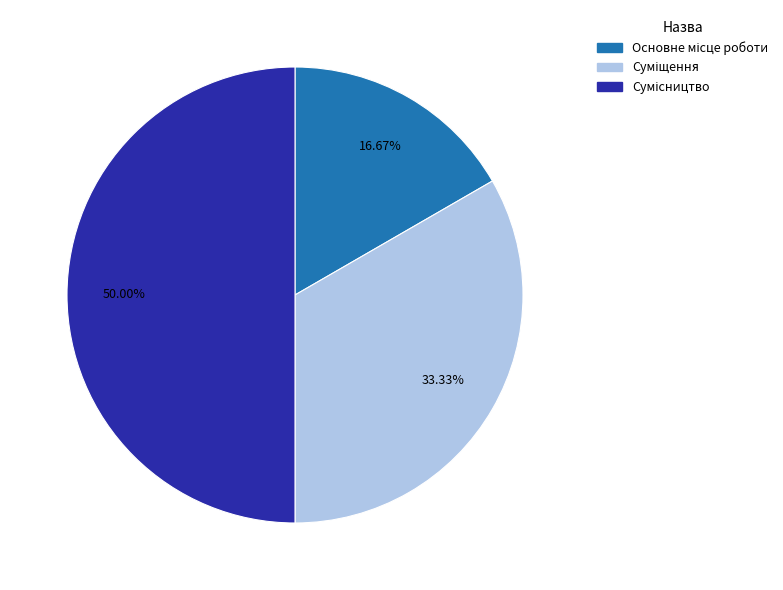

What percentage is NOT represented by Суміщення?

66.7%